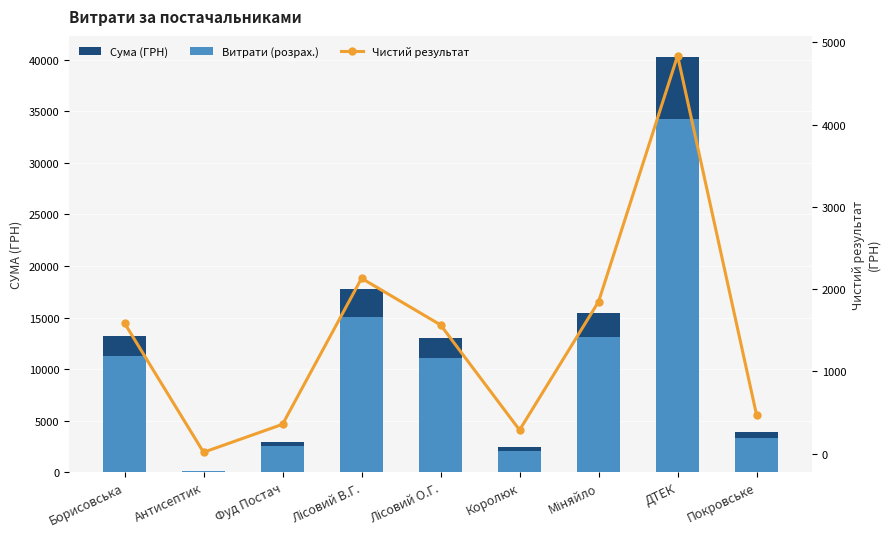

Is it true that Витрати (розрах.) equals 13086.6 at Міняйло?

True